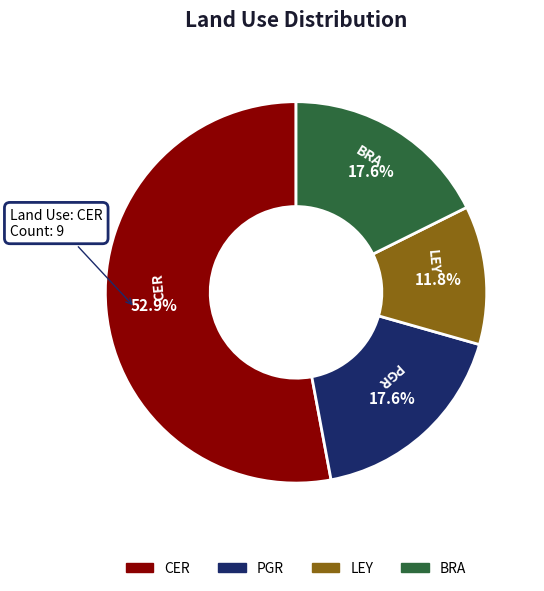

What percentage is the LEY slice, to the nearest percent?

12%